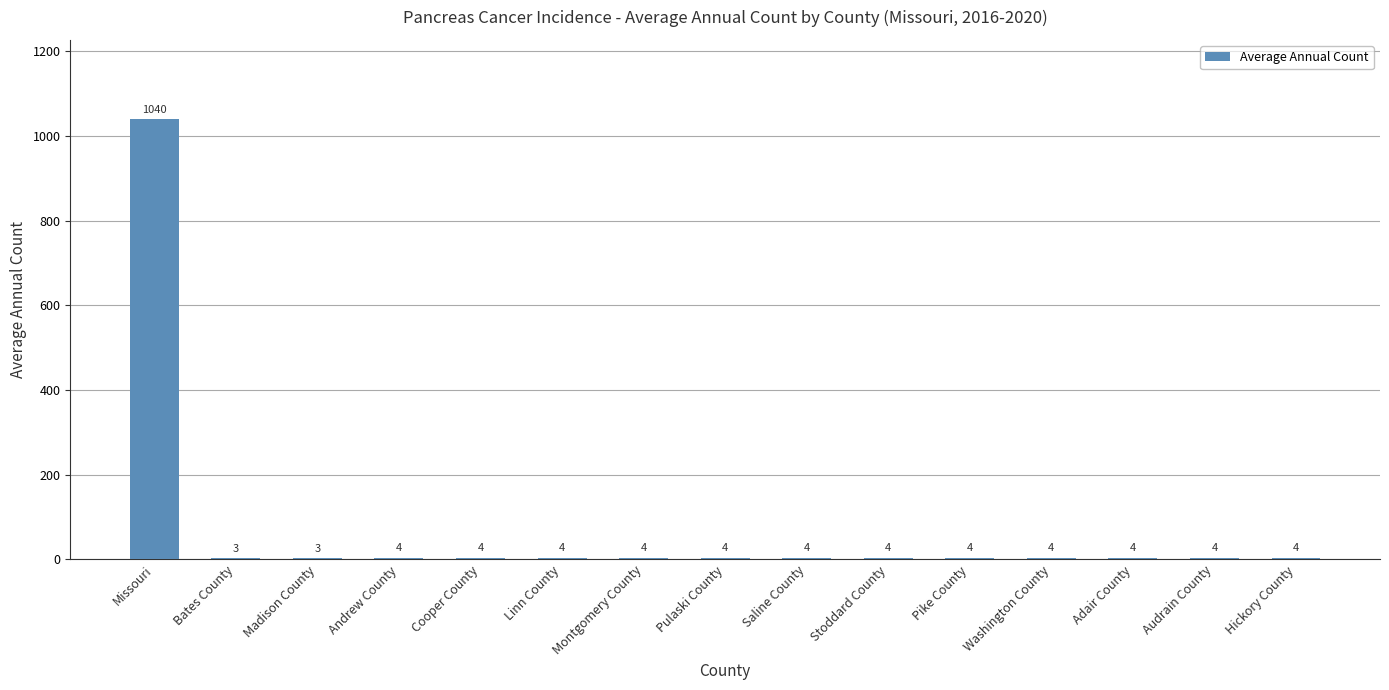

What is the difference between the values at Missouri and Madison County?

1037